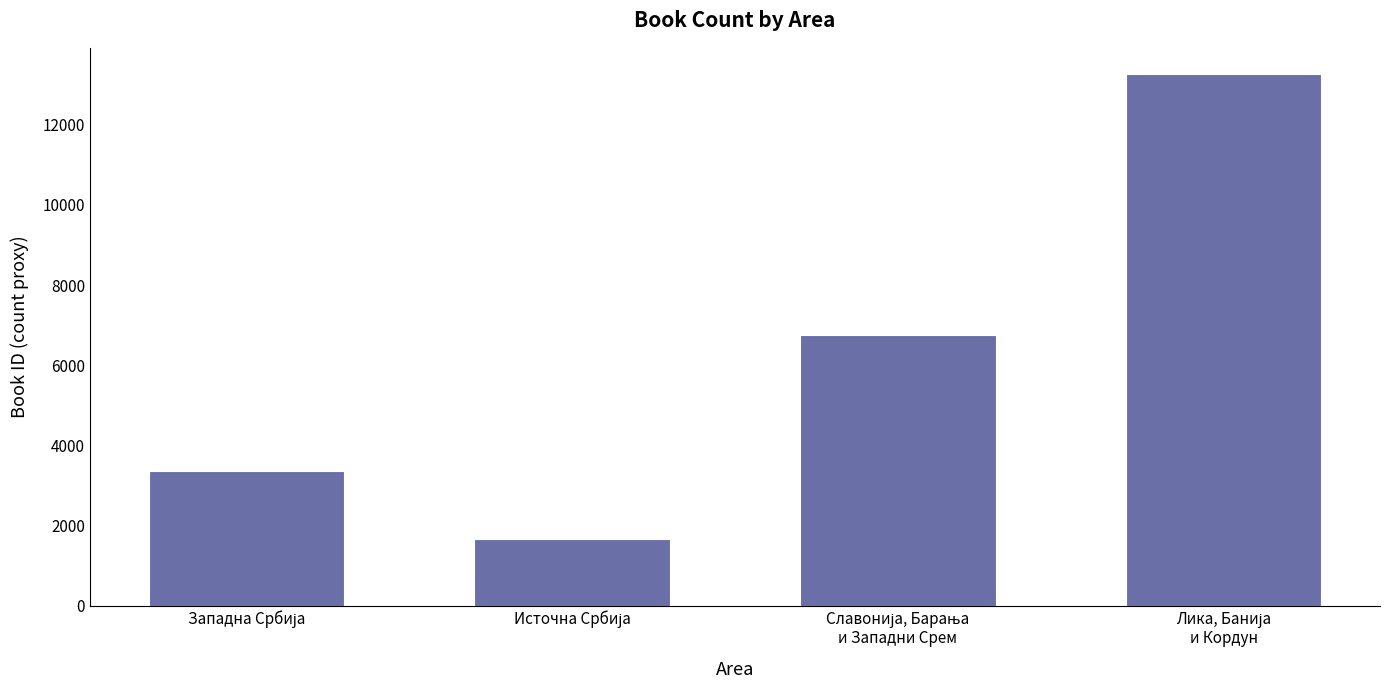

What is the value of the 3rd bar from the left?

6749